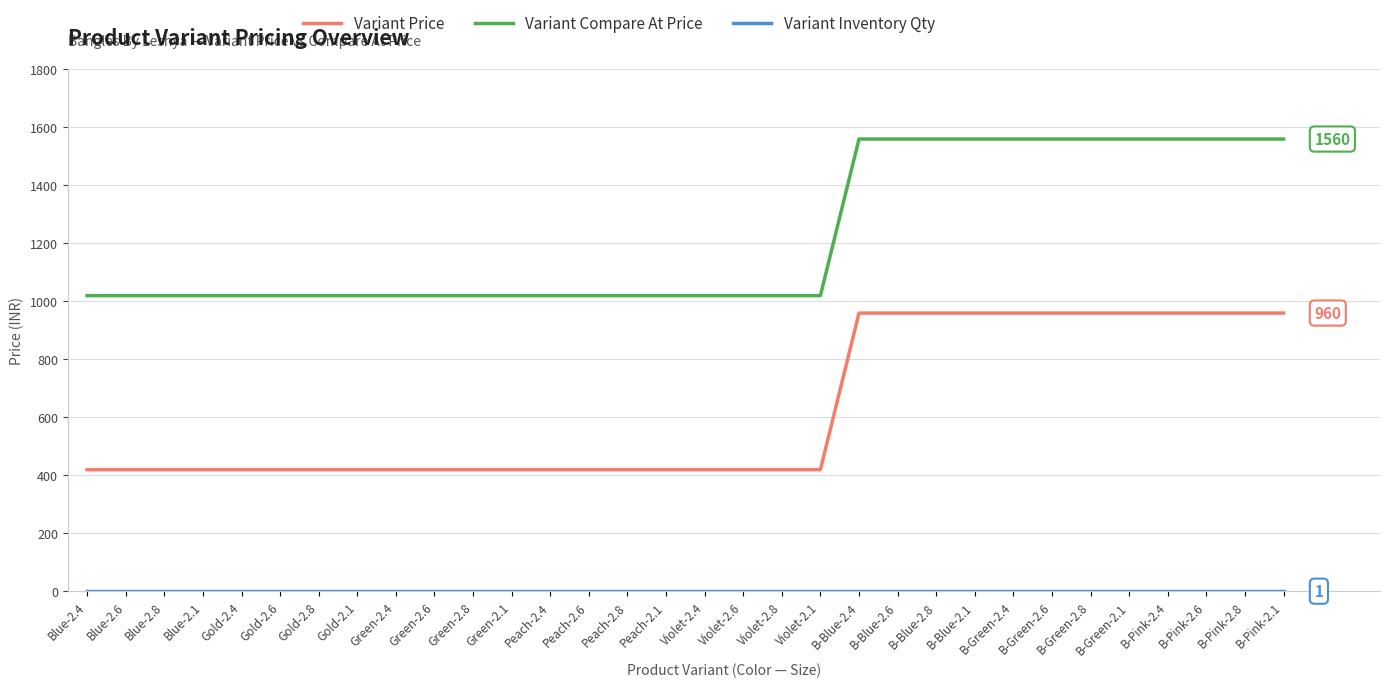

Which series has the largest total across all categories?

Variant Compare At Price